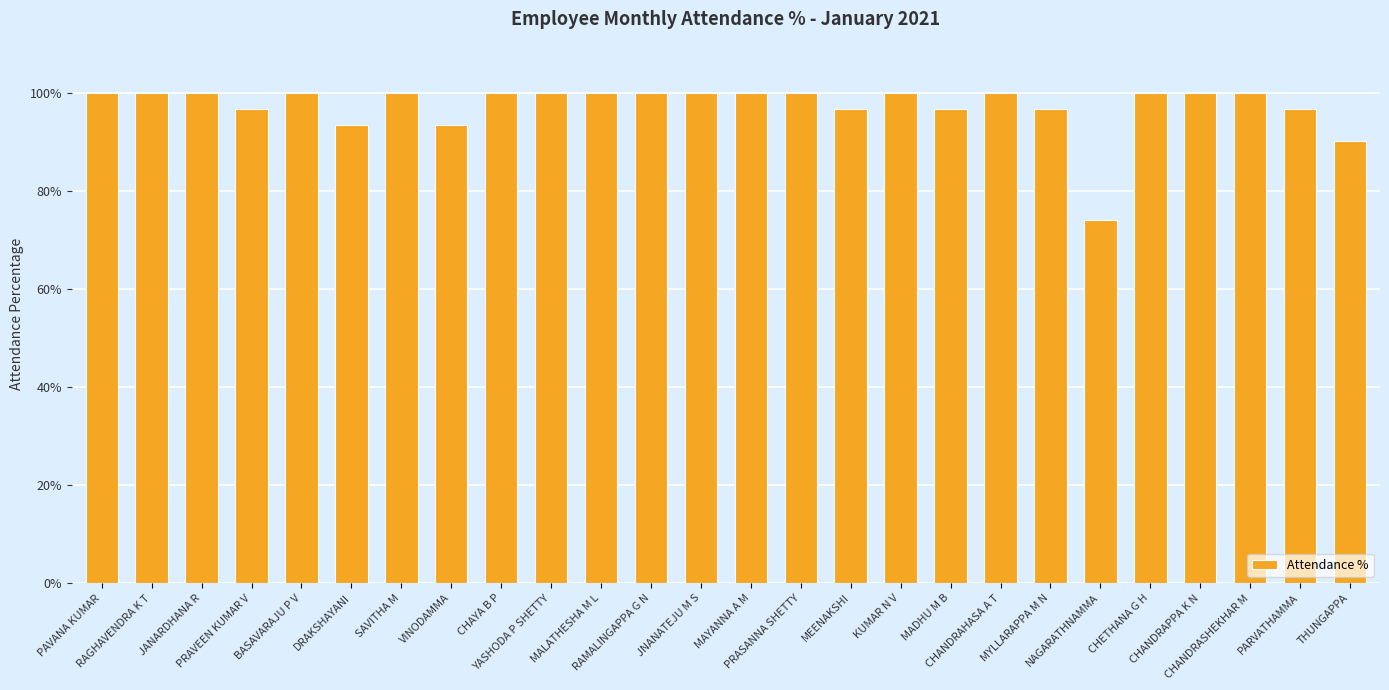

Is it true that the value at CHAYA B P is 0.3?

False